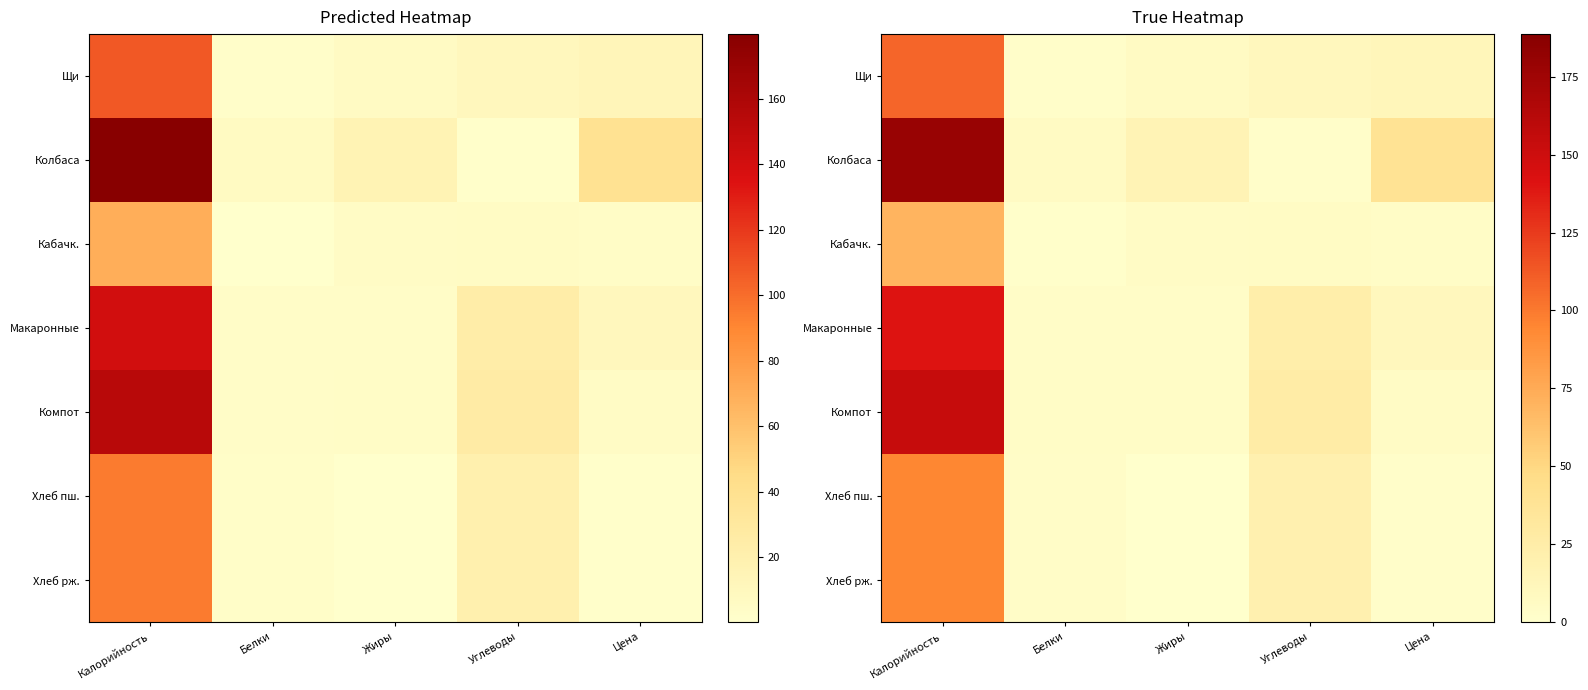

At which label does Хлеб пш. reach its minimum?

Жиры